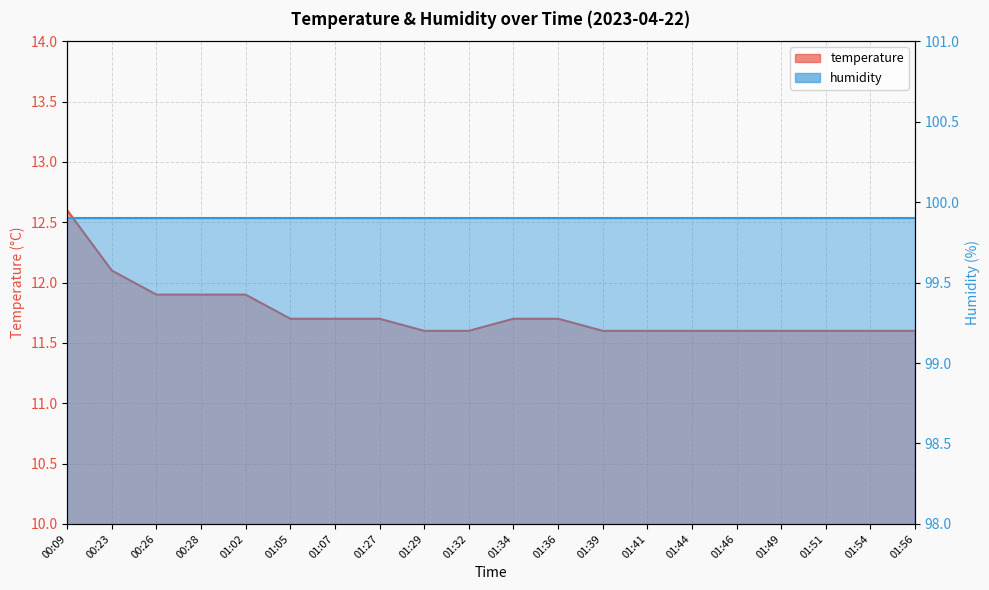

Read the value at 01:07.

11.7